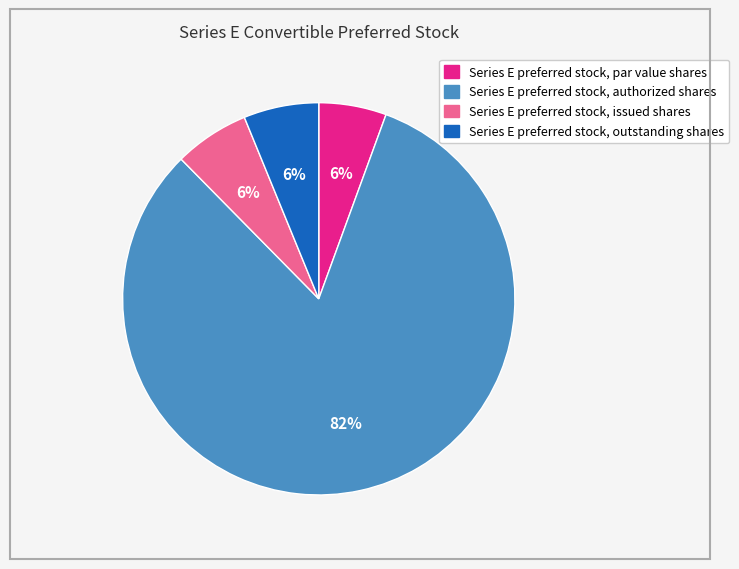

How many segments does this pie chart have?

4